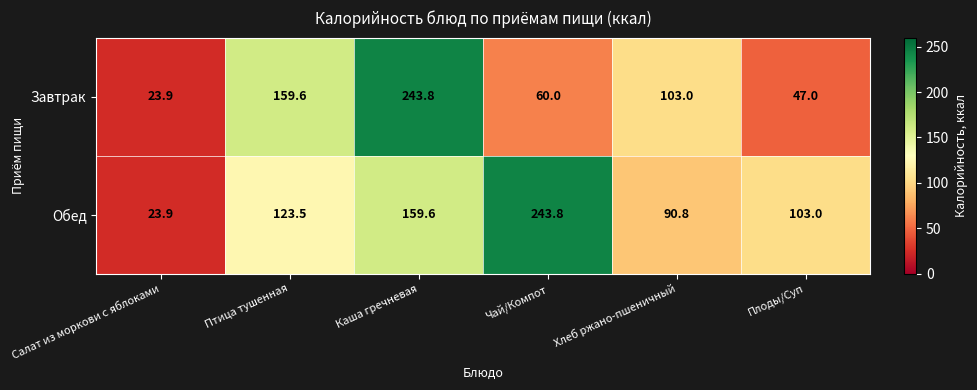

Rank the series at Хлеб ржано-пшеничный from lowest to highest value.

Обед, Завтрак